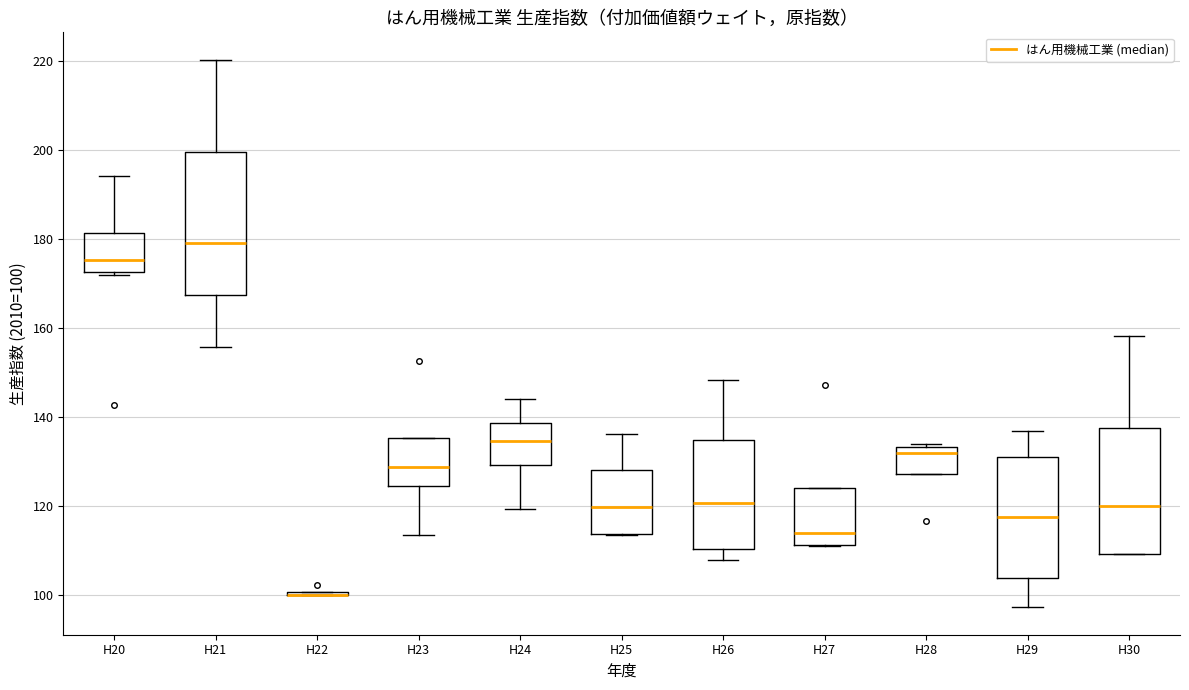

Comparing the boxes themselves (not the whiskers), which one is the tallest?

H21